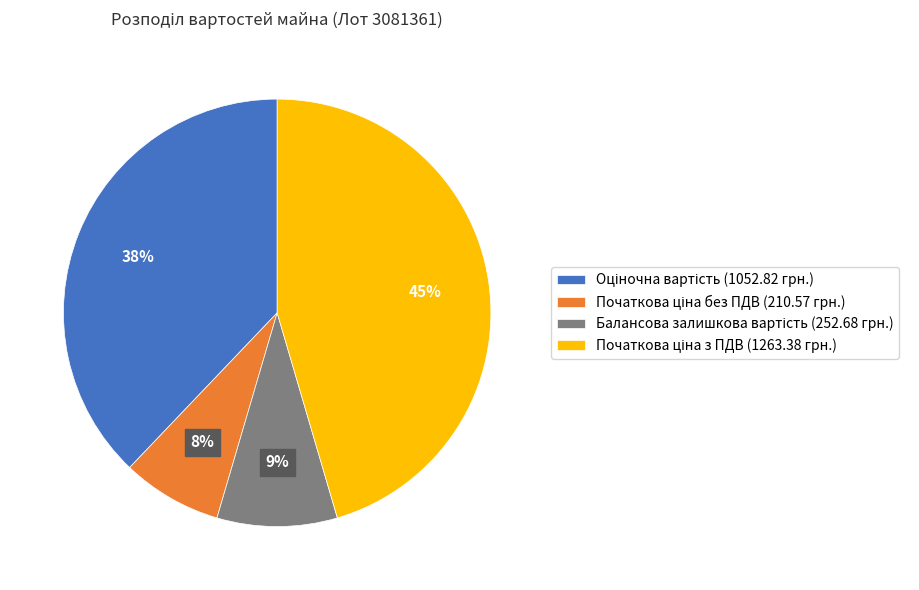

To the nearest percent, what is the average slice percentage?

25%